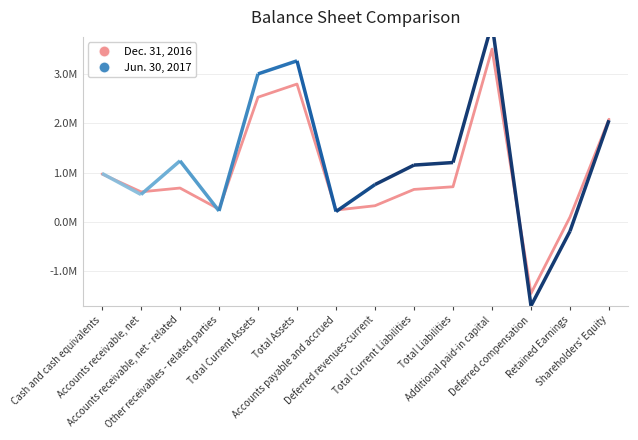

List the labels in order of value, smallest first.

Deferred compensation, Retained Earnings, Accounts payable and accrued, Other receivables - related parties, Deferred revenues-current, Accounts receivable, net, Total Current Liabilities, Accounts receivable, net - related, Total Liabilities, Cash and cash equivalents, Shareholders' Equity, Total Current Assets, Total Assets, Additional paid-in capital